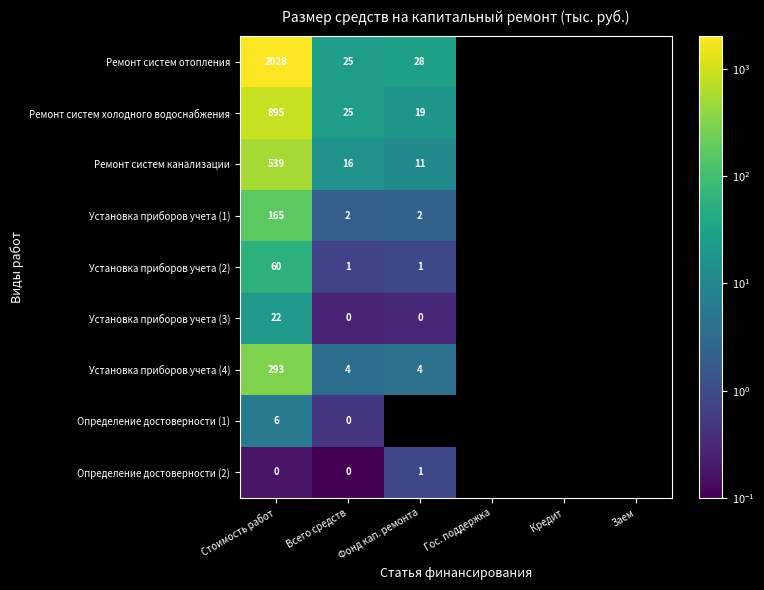

What is the smallest value displayed?

0.1